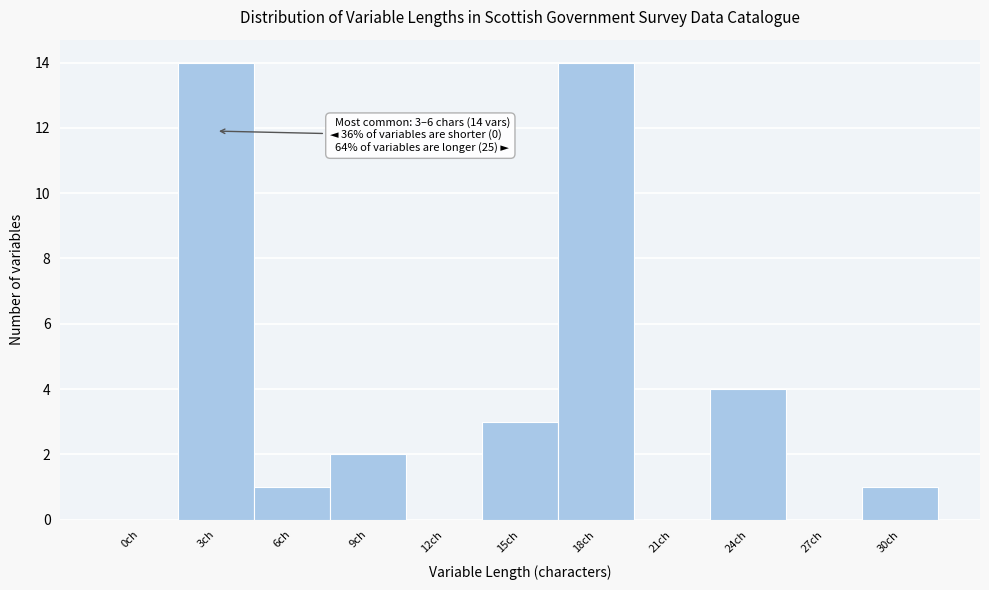

Reading left to right, list all the values displayed in this chart.

0ch=0	3ch=14	6ch=1	9ch=2	12ch=0	15ch=3	18ch=14	21ch=0	24ch=4	27ch=0	30ch=1